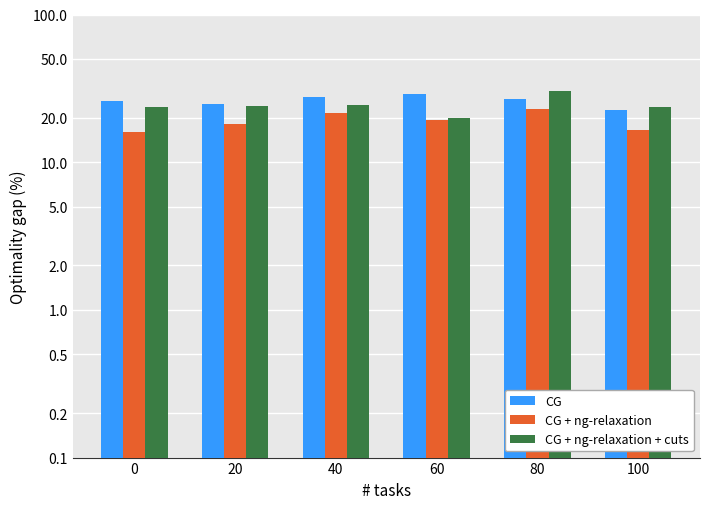

Reading left to right, what are all the values shown in this chart?

CG: 26.0	24.7	27.6	29.0	26.7	22.5
CG + ng-relaxation: 16.0	18.0	21.6	19.4	22.9	16.5
CG + ng-relaxation + cuts: 23.7	24.2	24.5	19.9	30.6	23.7